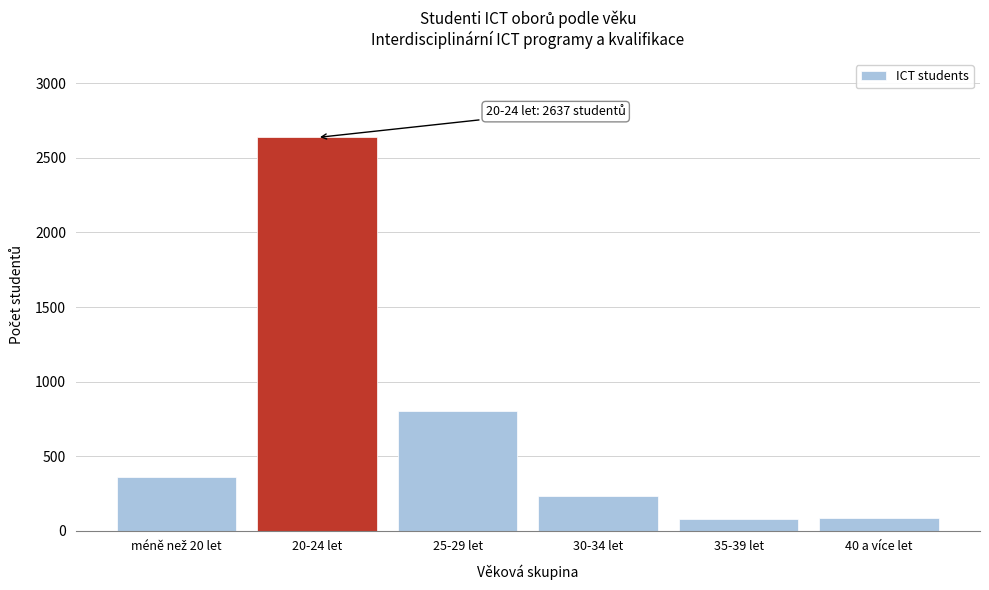

The value at 25-29 let is 802. True or false?

True